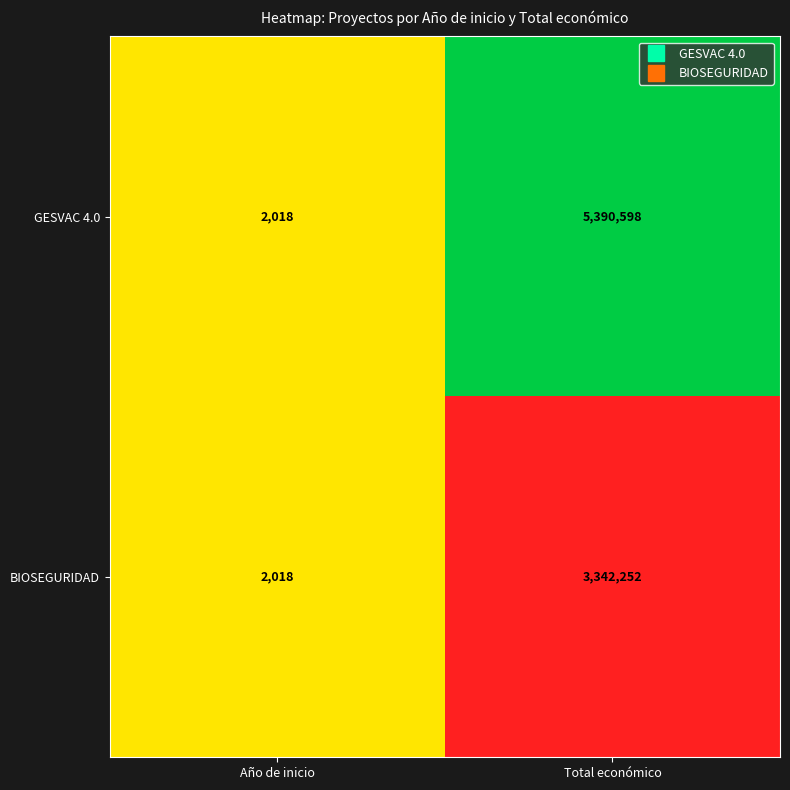

How many data points does each series have?

2